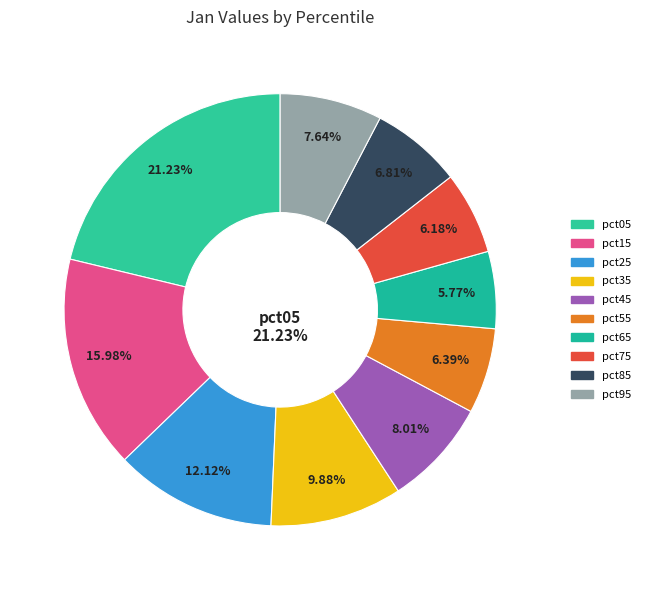

Is it true that pct25 is 1% of the pie?

False